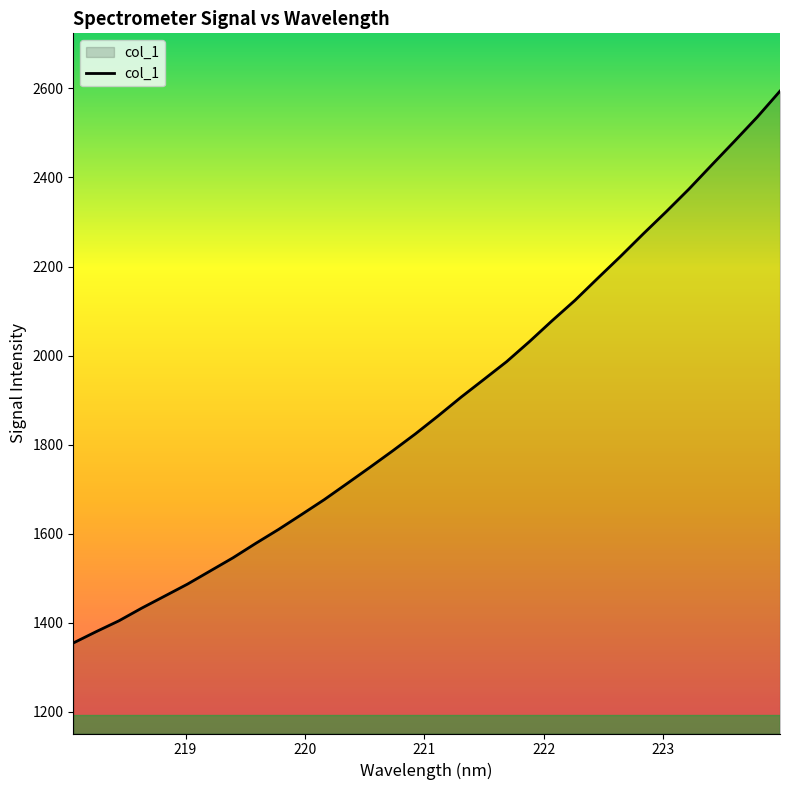

What is the maximum value shown in the chart?

2593.9